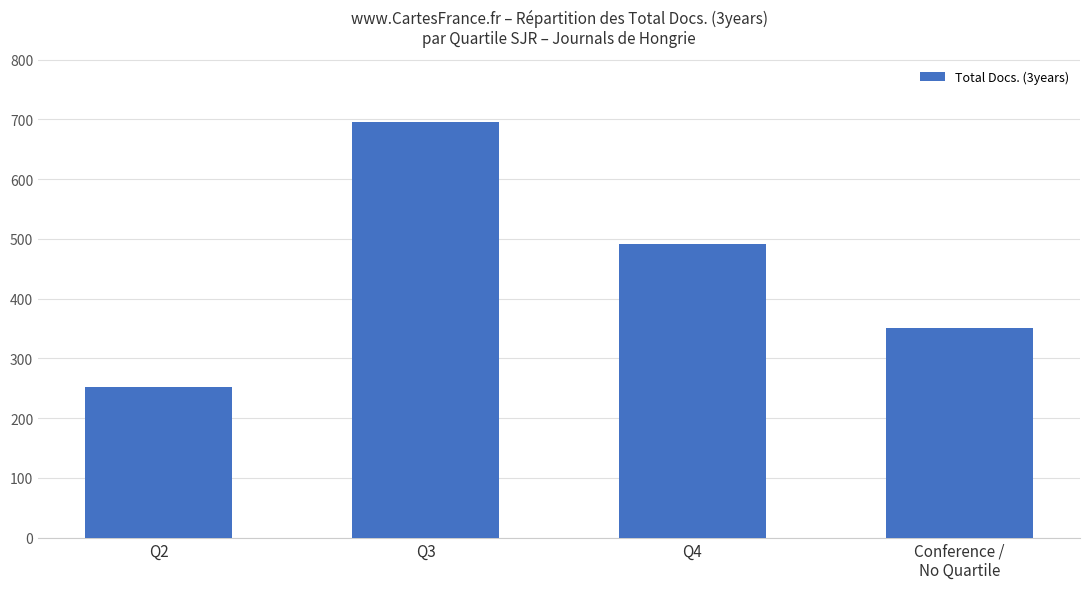

At which label is the value closest to 474?

Q4